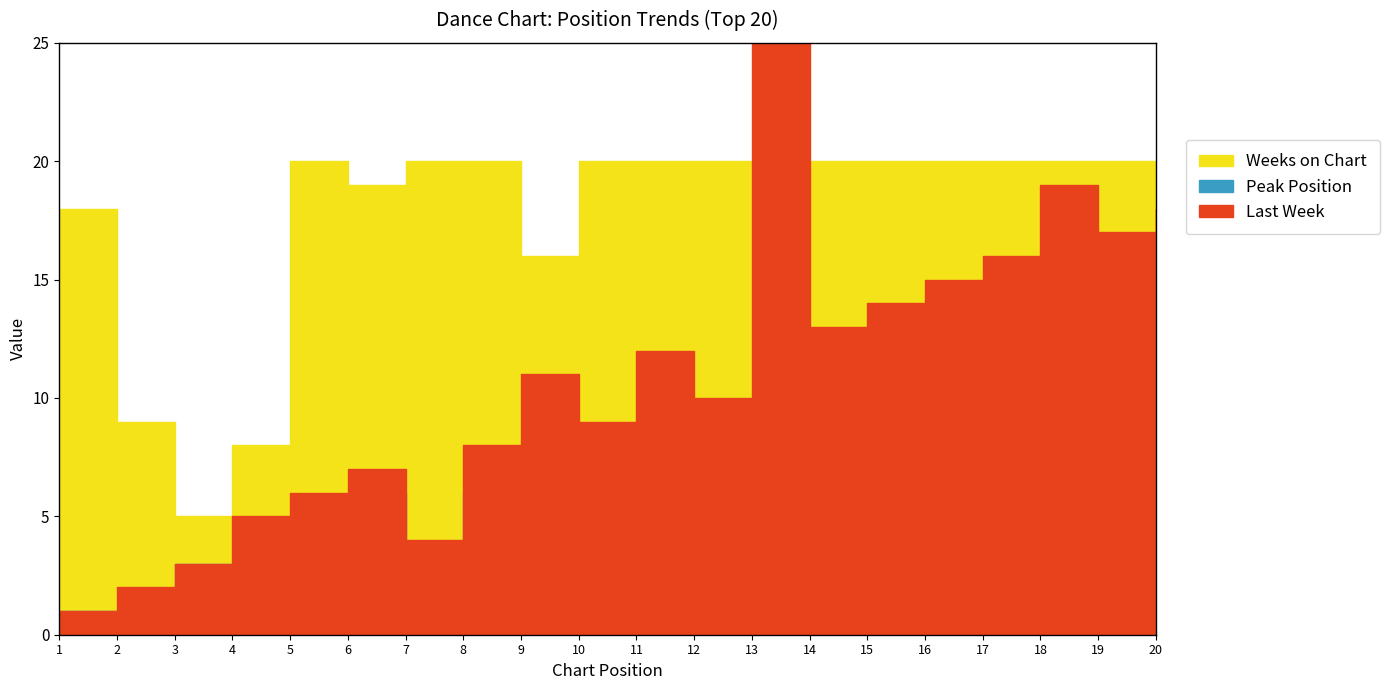

True or false: Weeks on Chart and Last Week intersect in this chart.

True